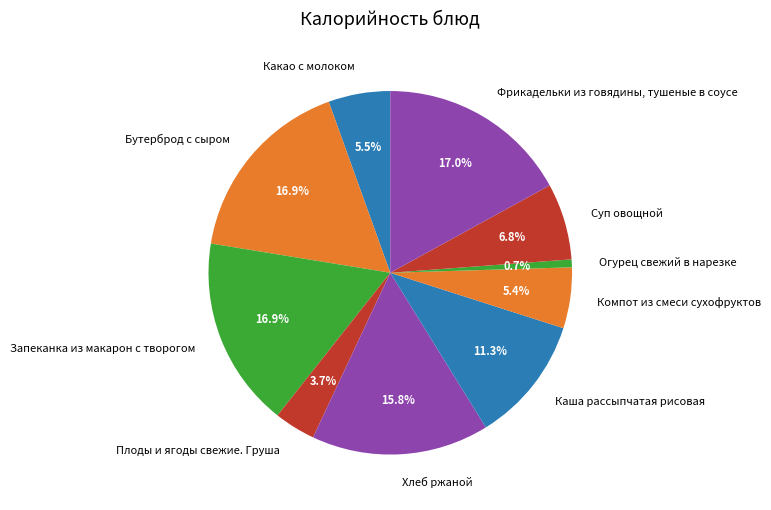

Is it true that Какао с молоком is 17% of the pie?

False